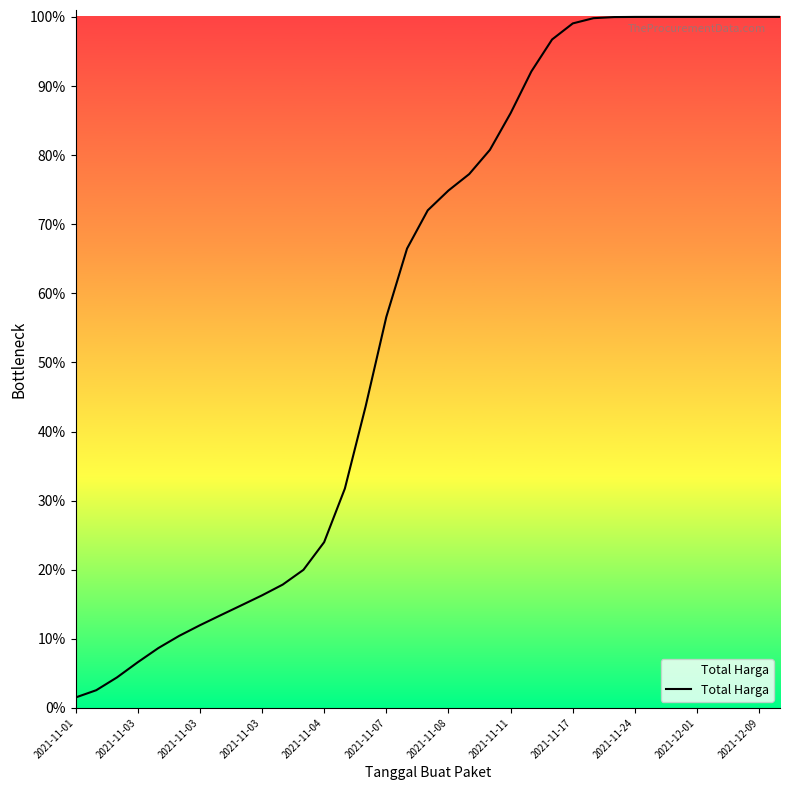

What is the change in value from 2021-11-03 to 23?

+94.2